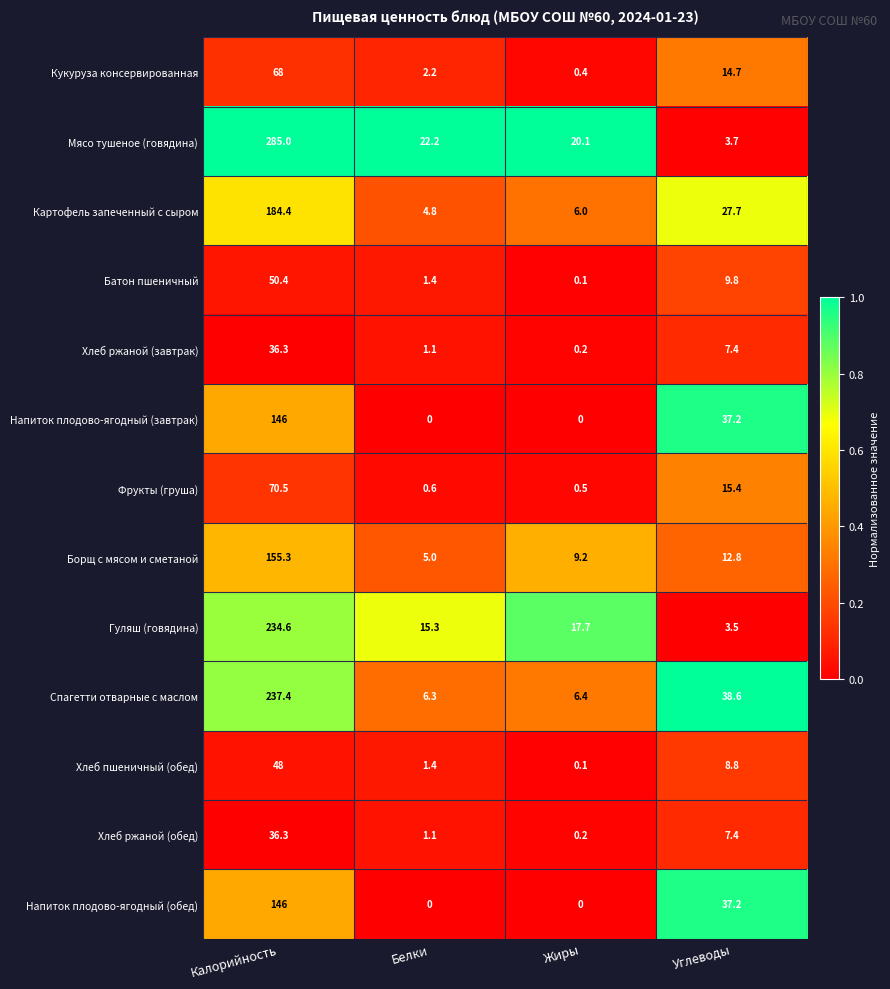

The Мясо тушеное (говядина) series shows 3.7 at Углеводы. True or false?

True